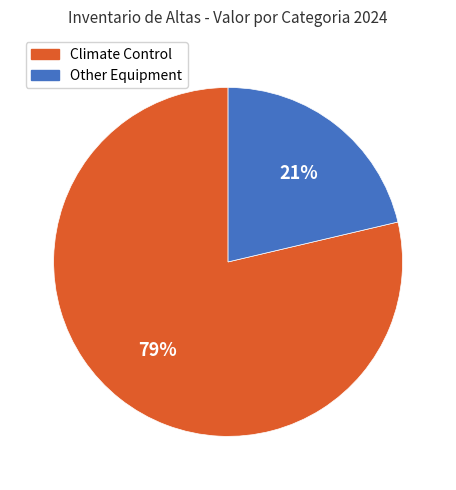

Is there any slice that represents more than half of the pie?

Yes